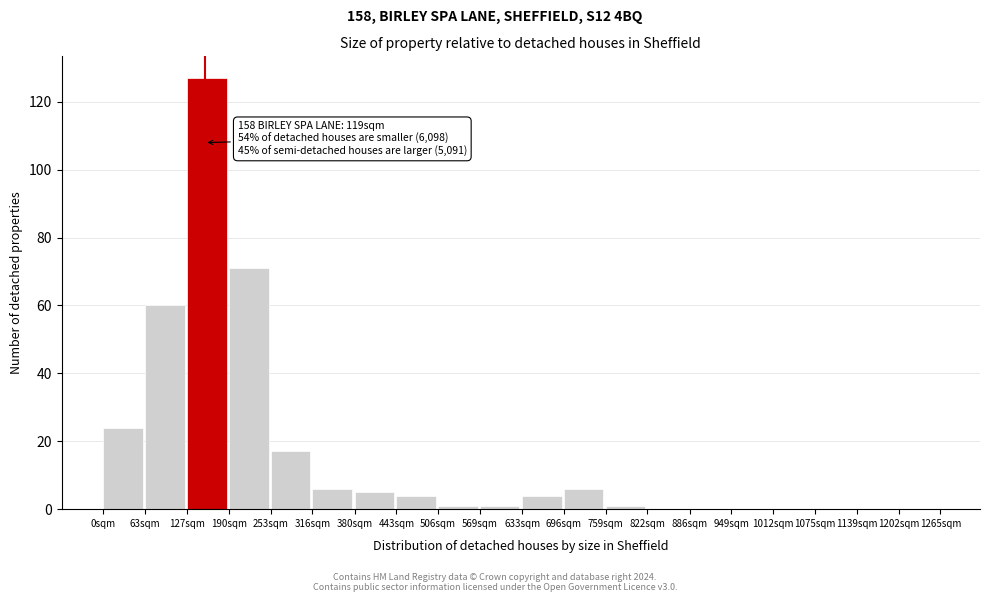

Reading right to left, list all the values displayed in this chart.

1202sqm=0	1139sqm=0	1075sqm=0	1012sqm=0	949sqm=0	886sqm=0	822sqm=0	759sqm=1	696sqm=6	633sqm=4	569sqm=1	506sqm=1	443sqm=4	380sqm=5	316sqm=6	253sqm=17	190sqm=71	127sqm=127	63sqm=60	0sqm=24